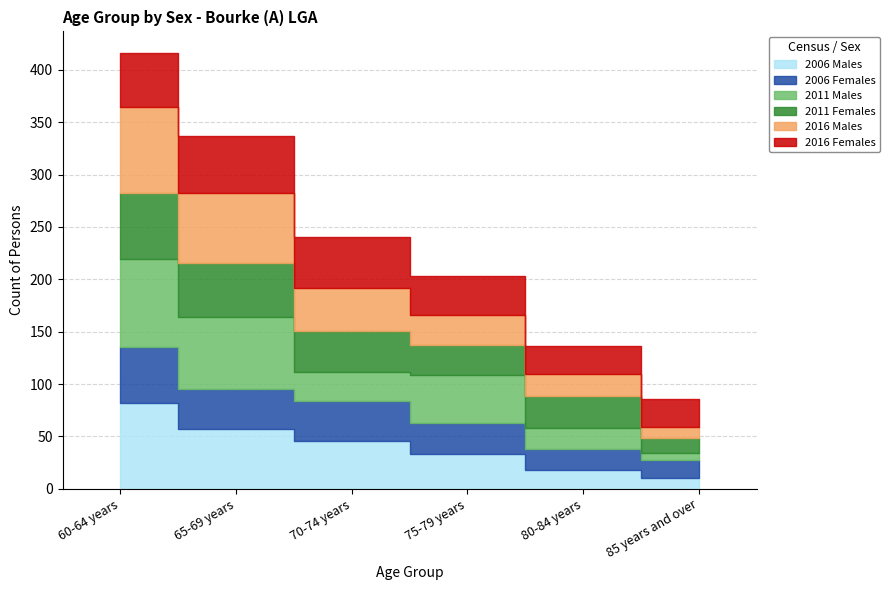

What is the sum of the 2006 Females values at 70-74 years and 80-84 years?

58